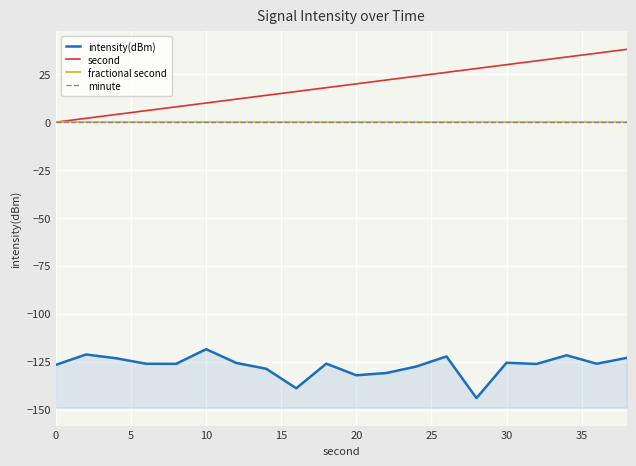

What is the label of the 6th point from the left?

10